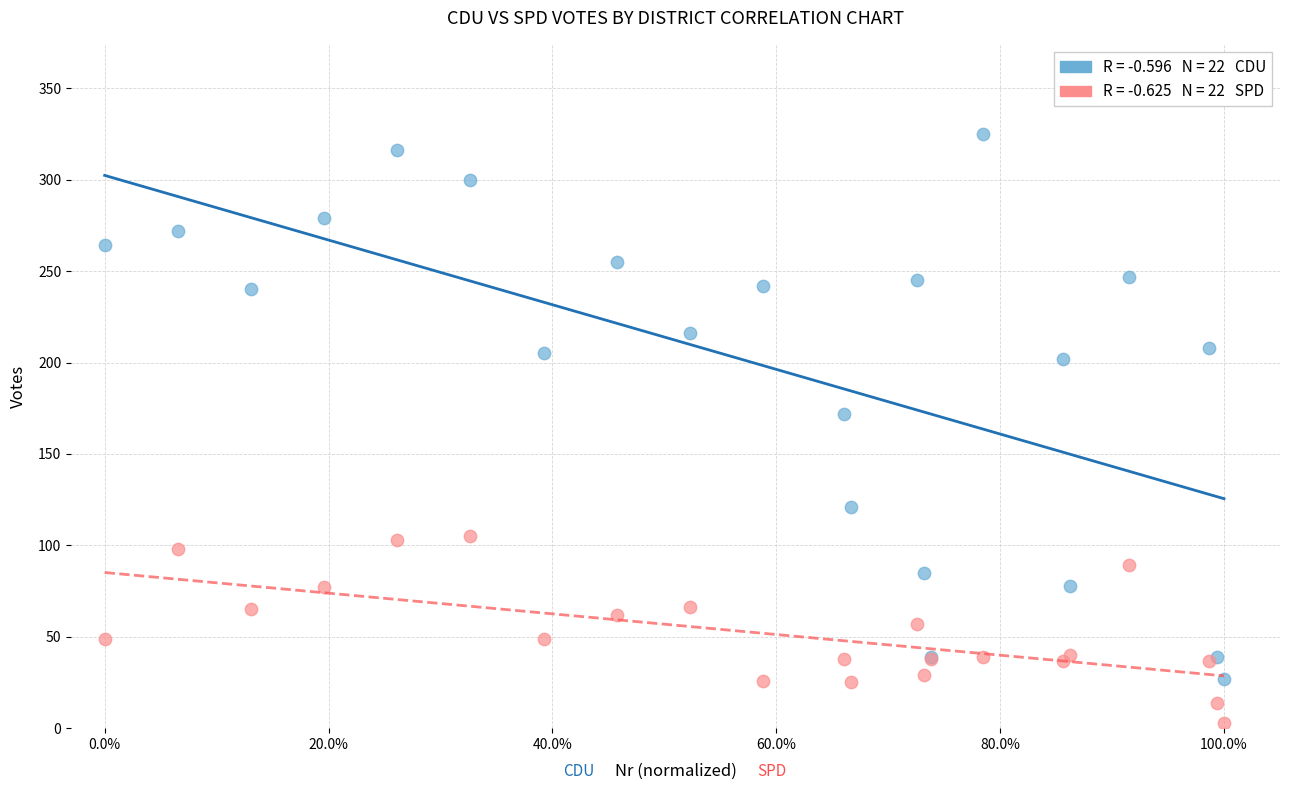

Across all series, what Y value is closest to 164?

172